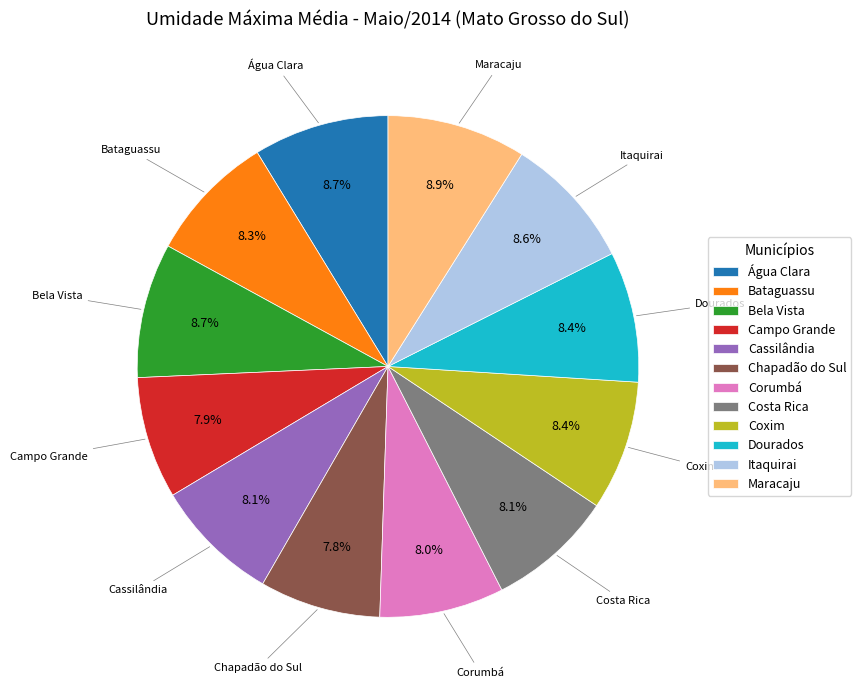

Is the sum of Maracaju and Cassilândia greater than half?

No